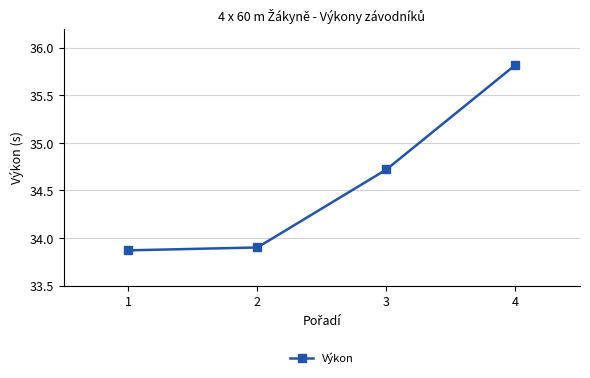

How many values are below 34?

2